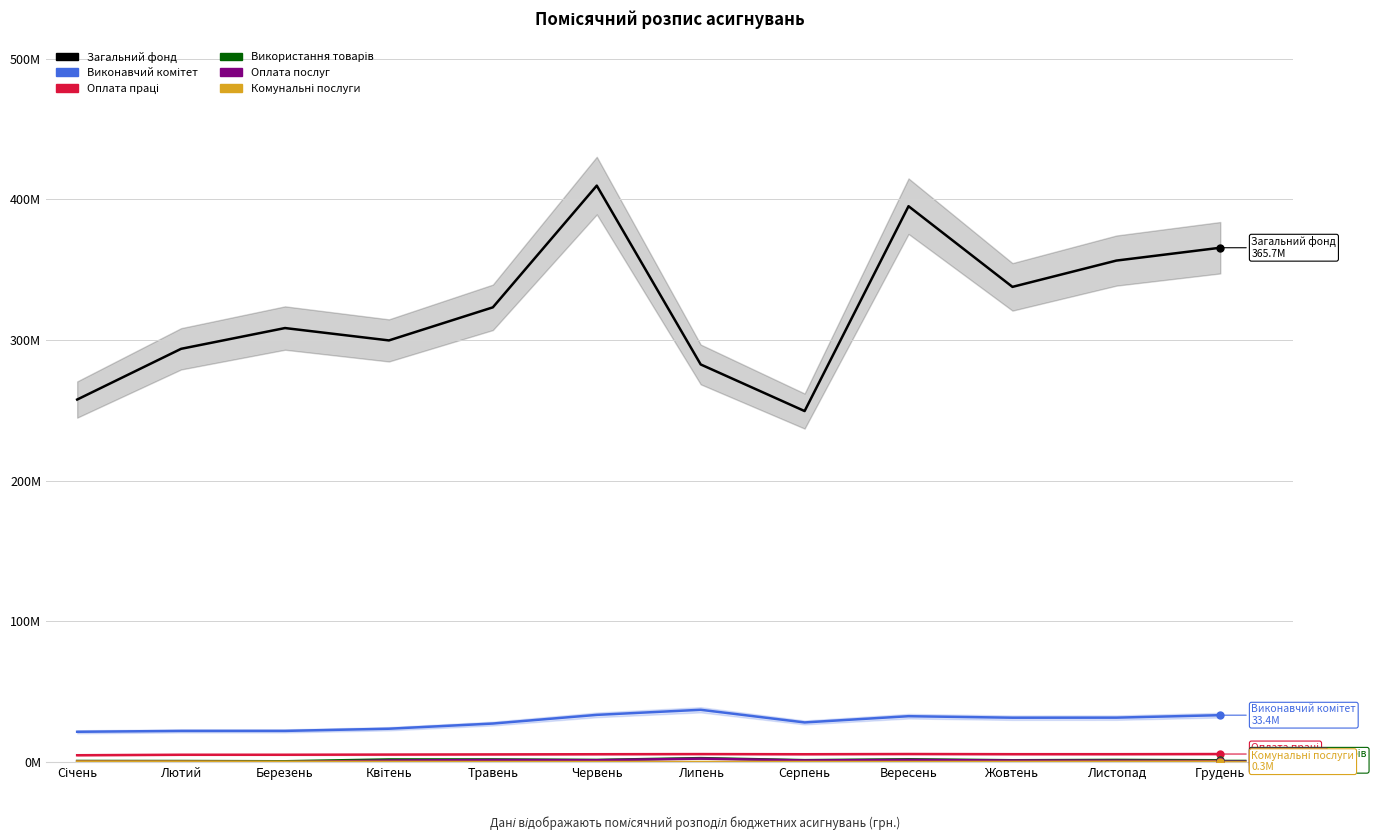

At which category is the sum across all series the highest?

Червень